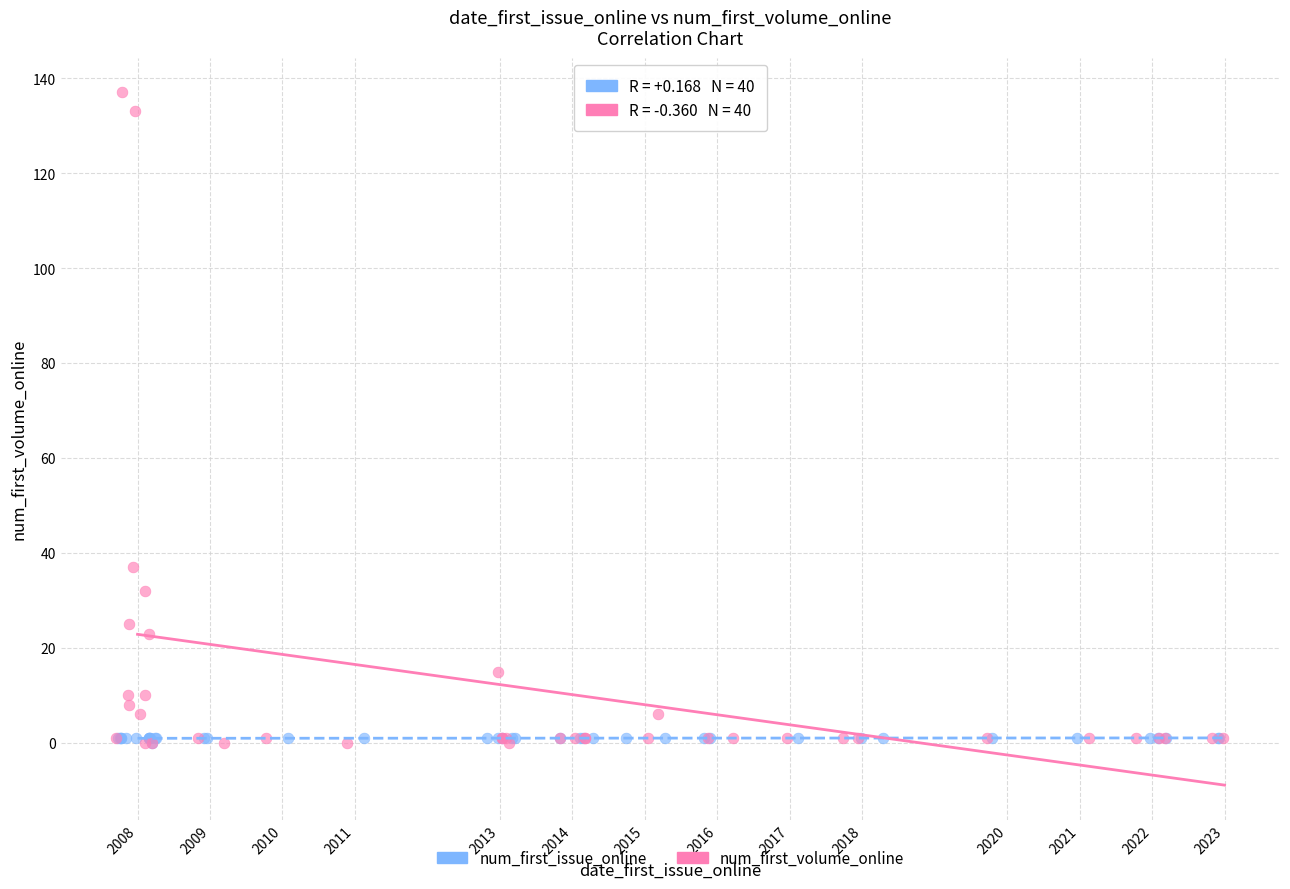

Which series has the widest spread of Y values?

num_first_volume_online